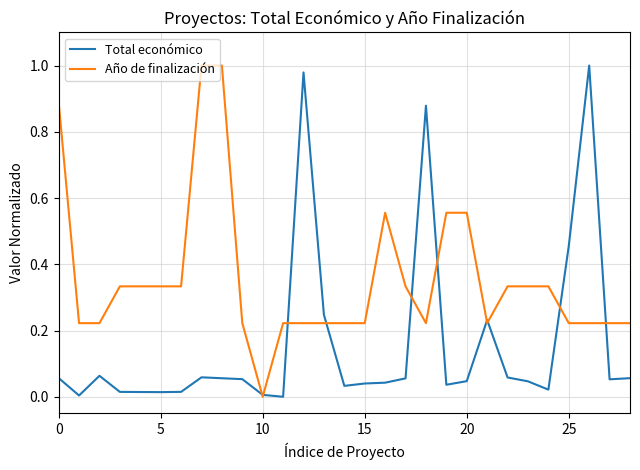

Which series has the largest total across all categories?

Año de finalización